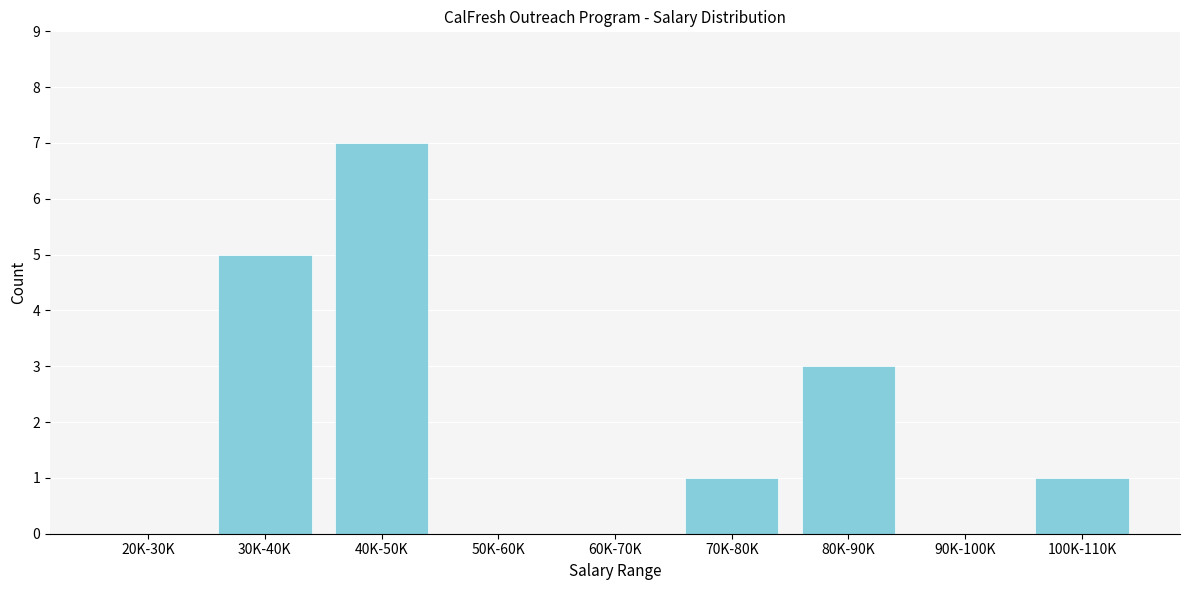

Reading right to left, transcribe all the data shown in this chart.

100K-110K=1	90K-100K=0	80K-90K=3	70K-80K=1	60K-70K=0	50K-60K=0	40K-50K=7	30K-40K=5	20K-30K=0